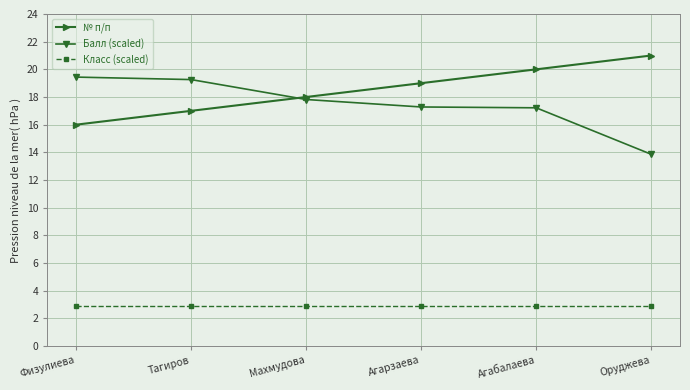

At which label does Балл (scaled) reach its minimum?

Оруджева